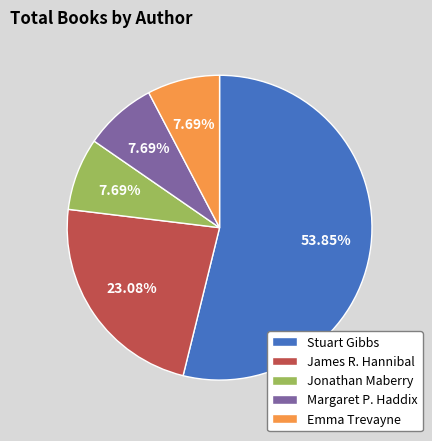

Is the sum of Jonathan Maberry and Stuart Gibbs greater than half?

Yes